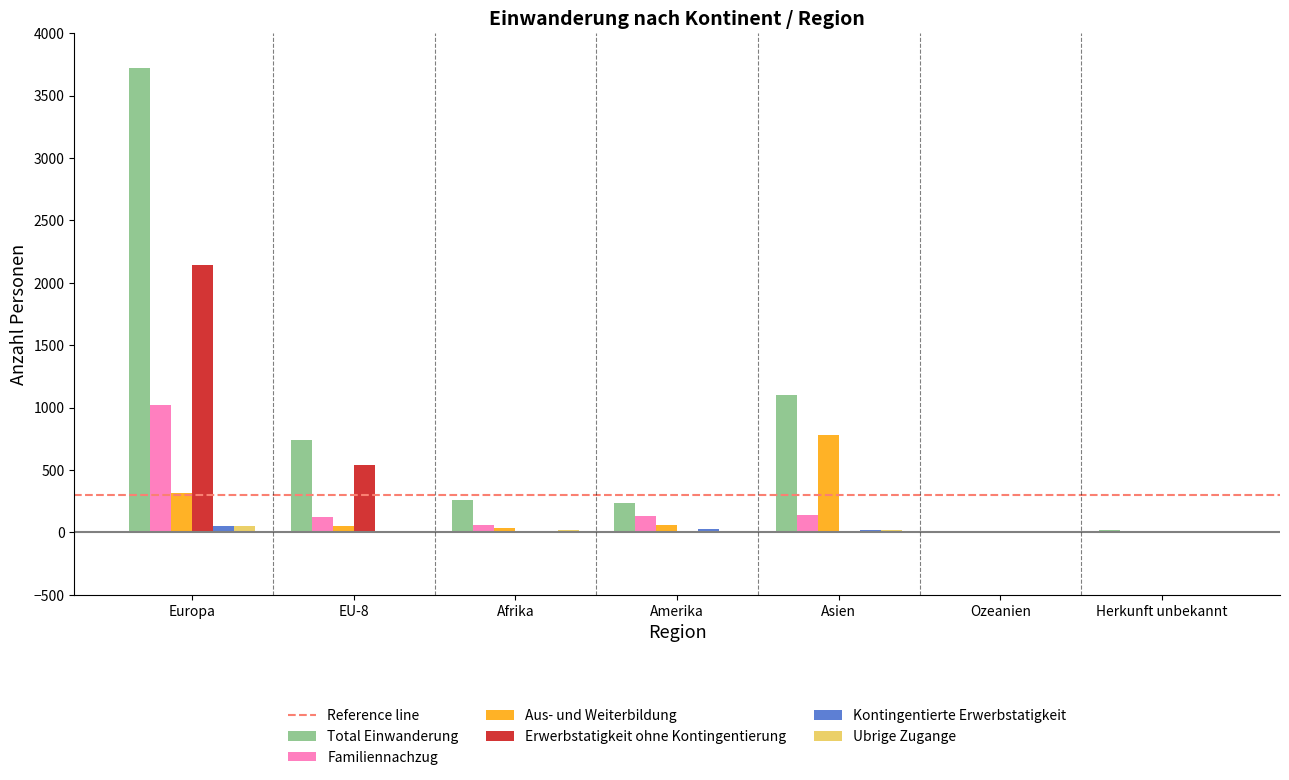

Between Europa and Asien, which series saw the biggest shift?

Total Einwanderung